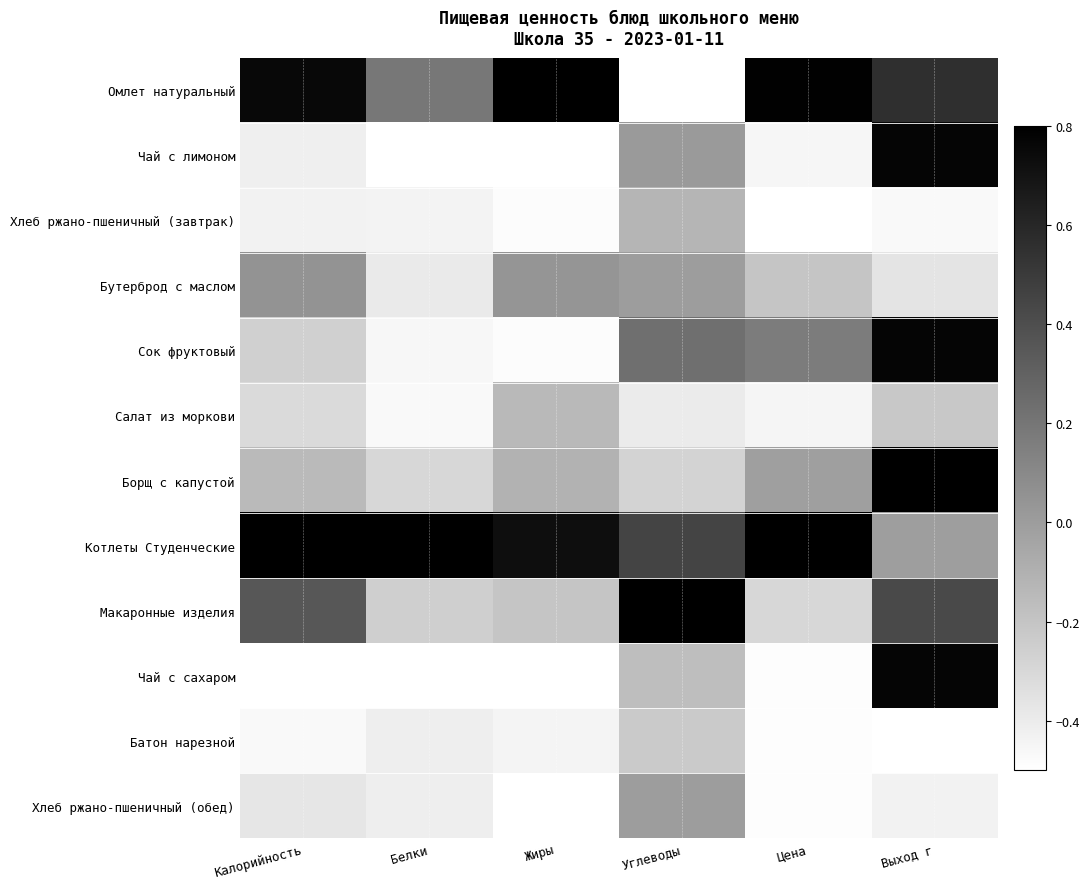

What is the greatest value displayed?

0.9